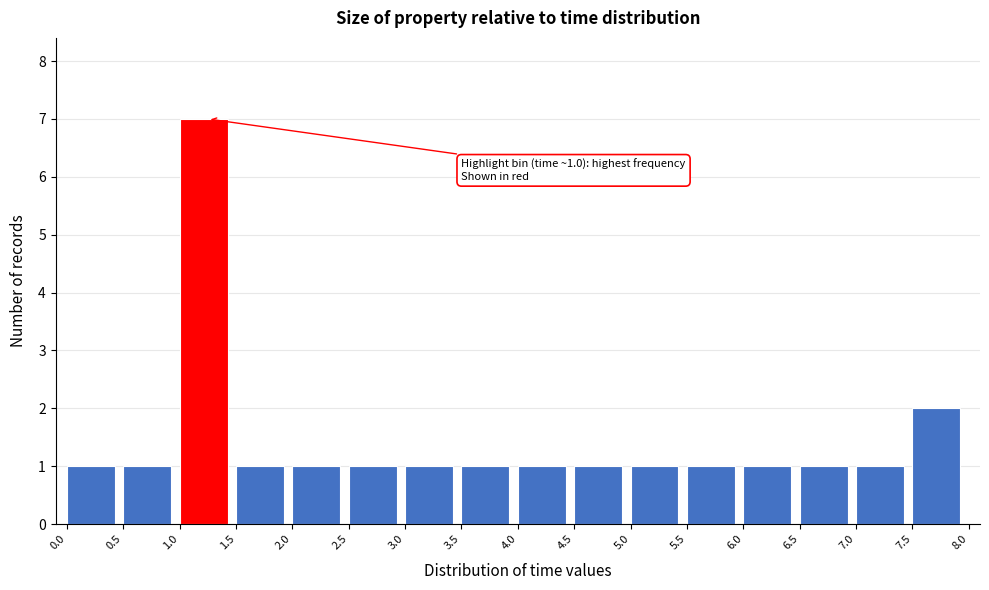

Over which range of the x-axis is the bar tallest?

1.0 to 1.5